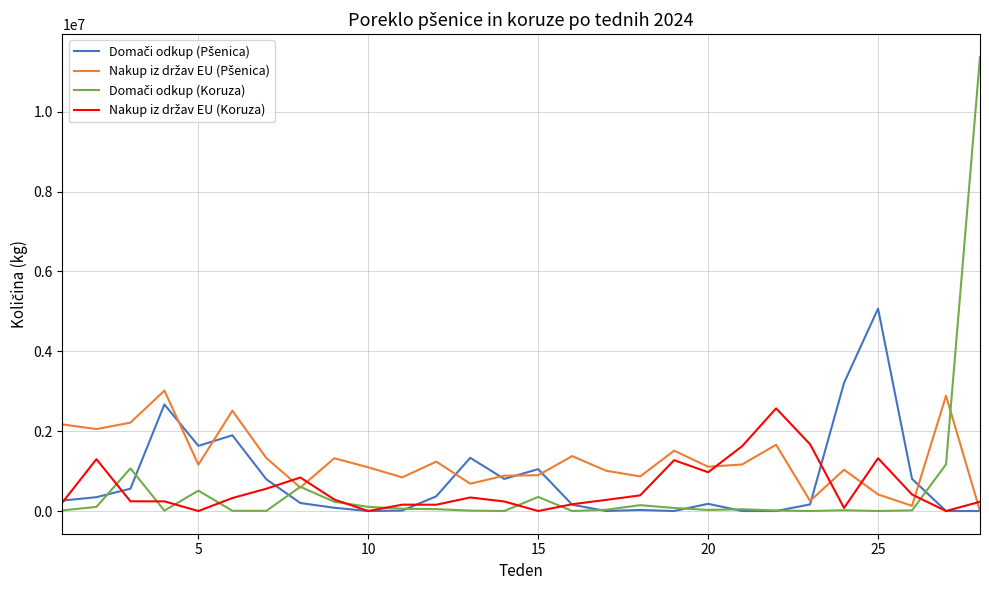

Is this an area chart (filled region under the line)?

No